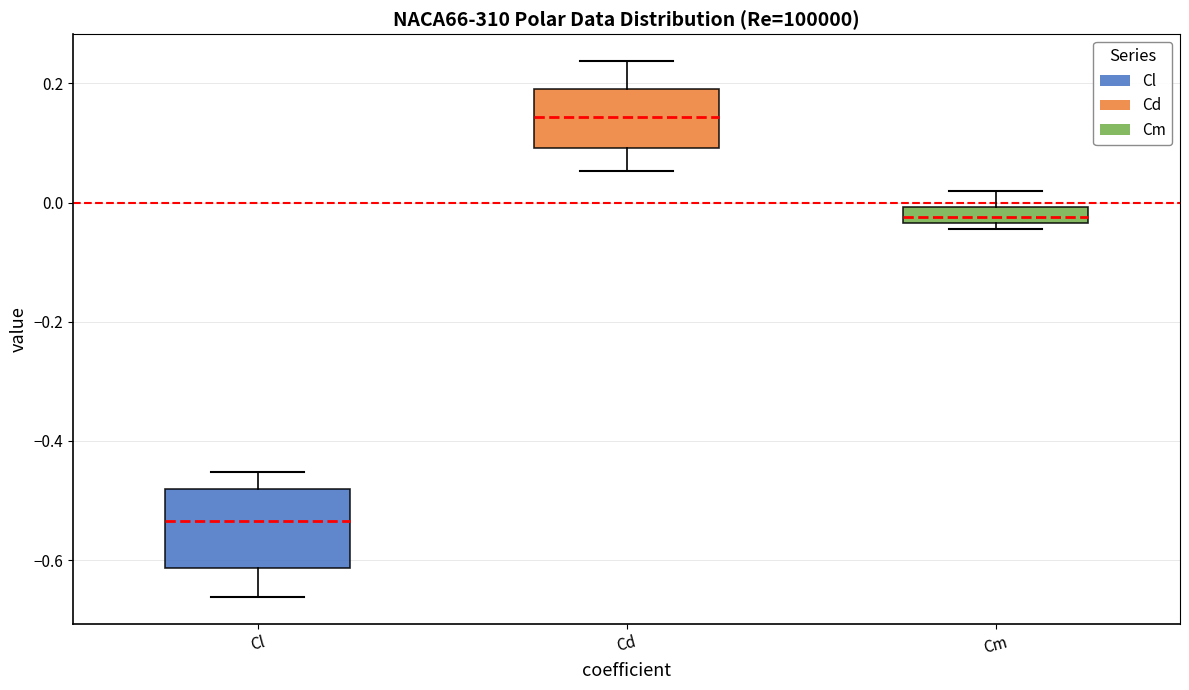

Which box has the highest median line?

Cd